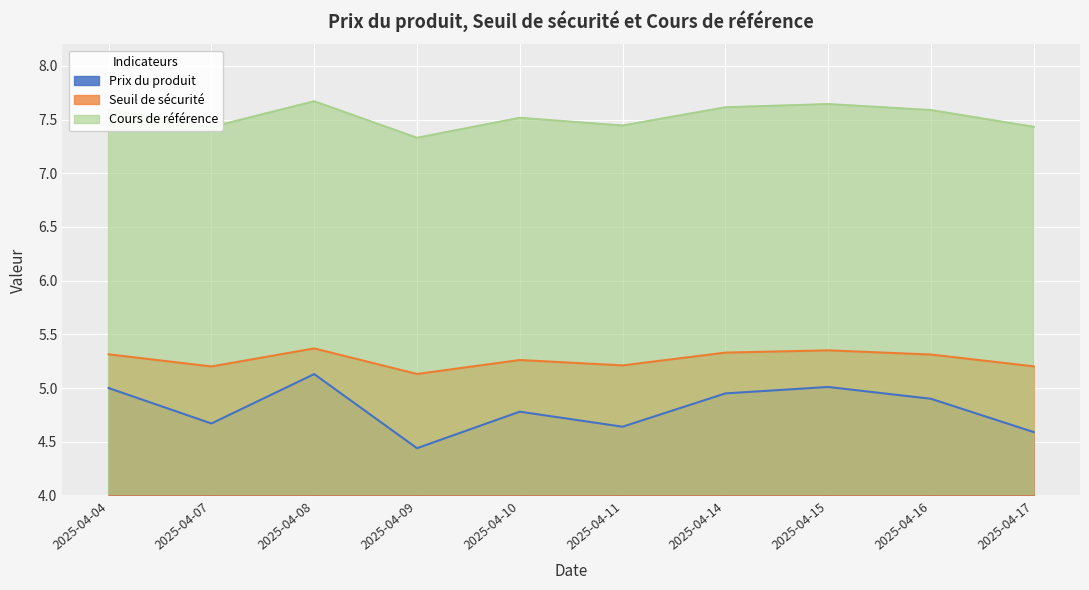

What are all the series names shown in the legend?

Prix du produit, Seuil de sécurité, Cours de référence